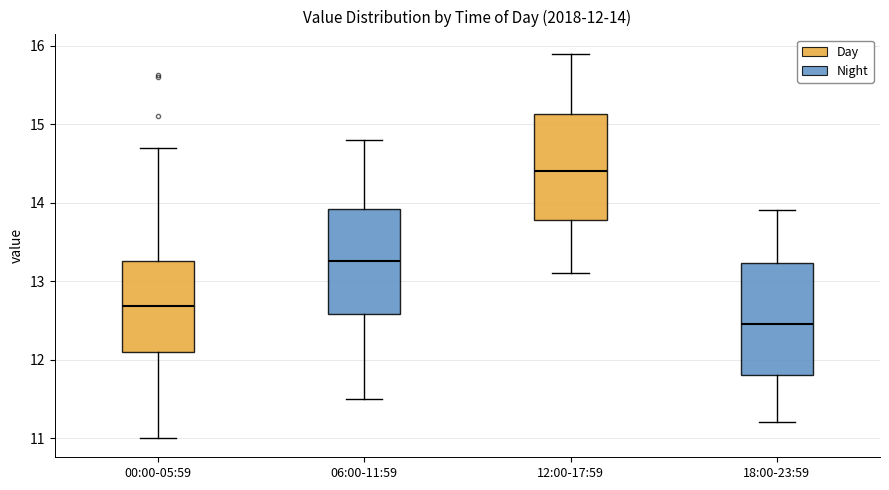

Which box has the highest median line?

12:00-17:59